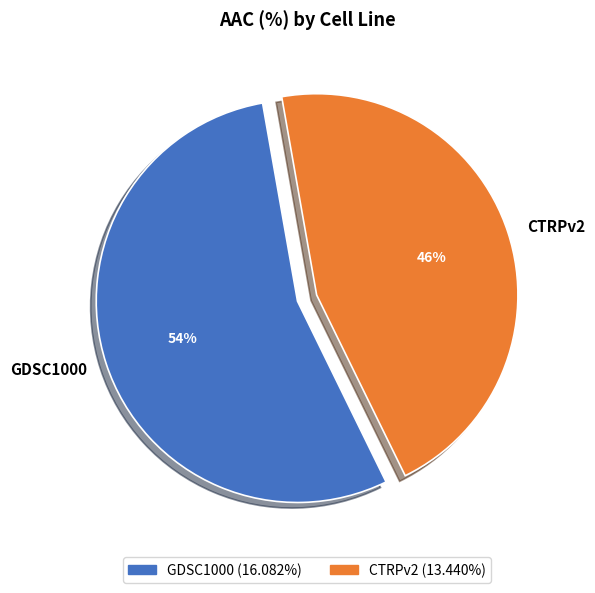

Which category has the biggest portion of the pie?

GDSC1000